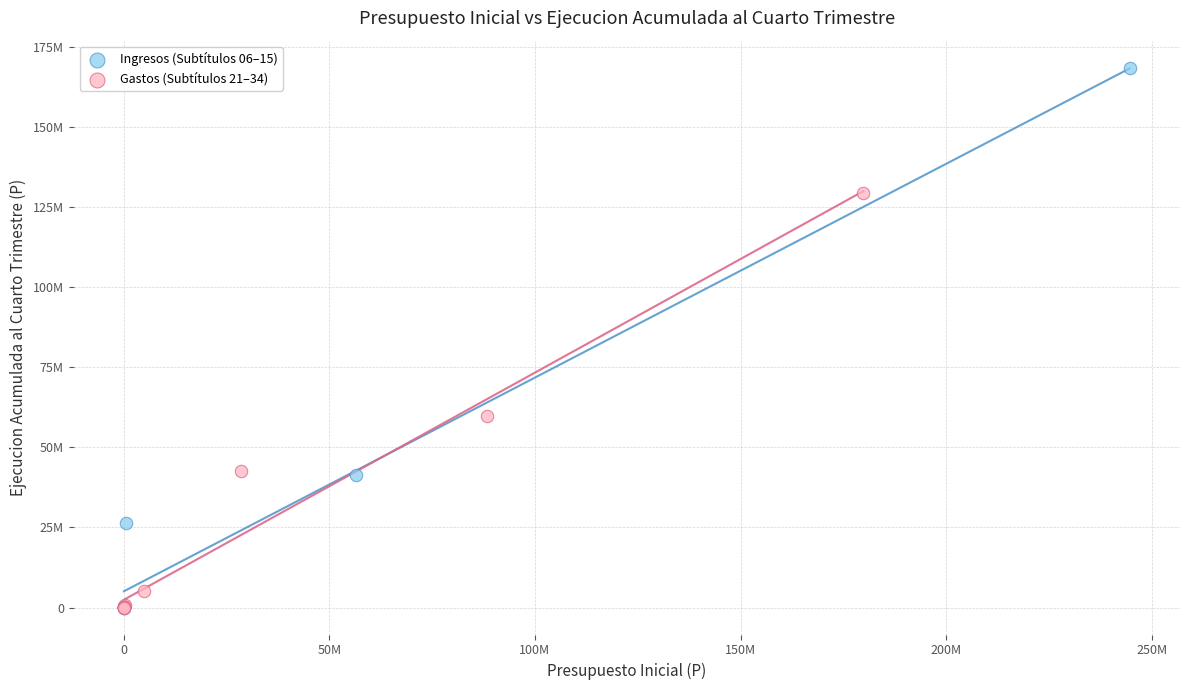

Which series has the largest Y range (max minus min)?

Ingresos (Subtítulos 06–15)